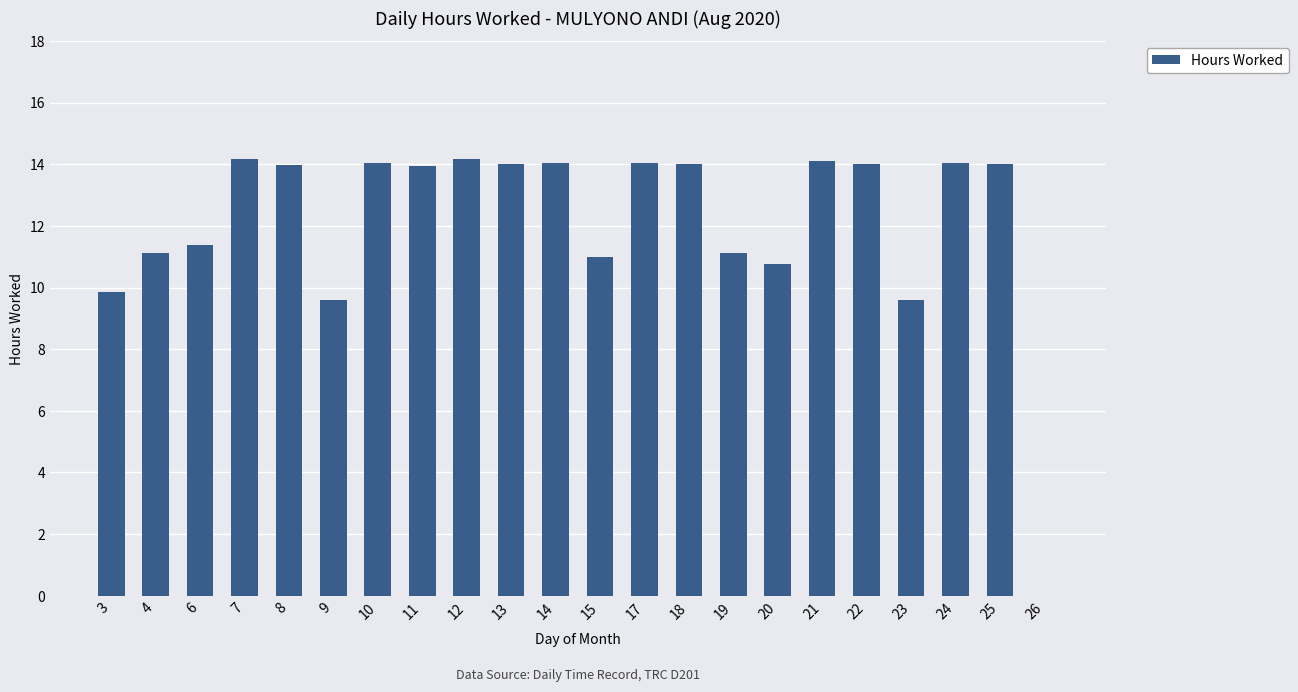

What is the ratio of the value at 12 to the value at 3?

1.4